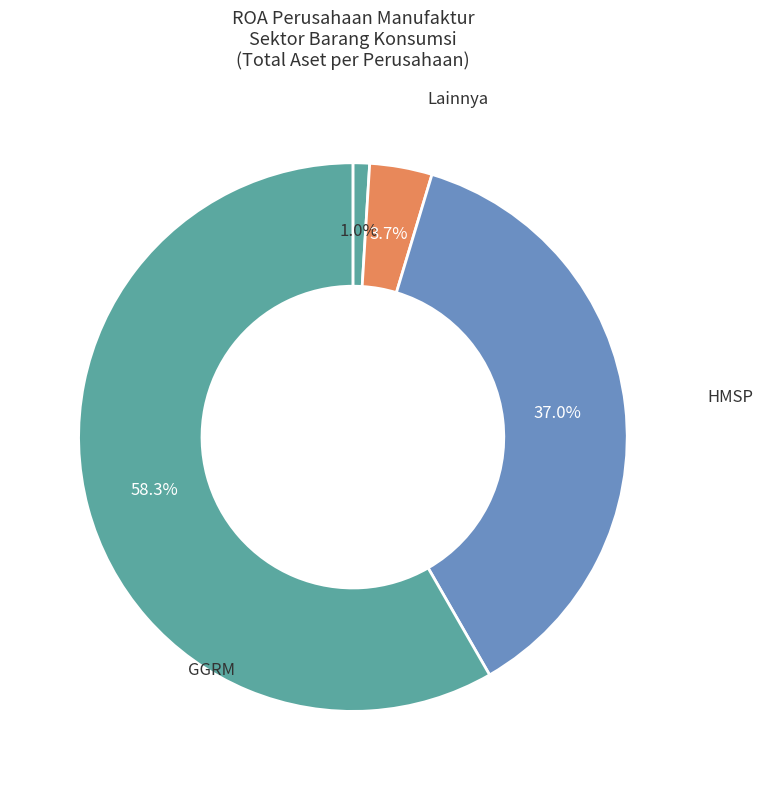

Count the number of slices in the pie.

4